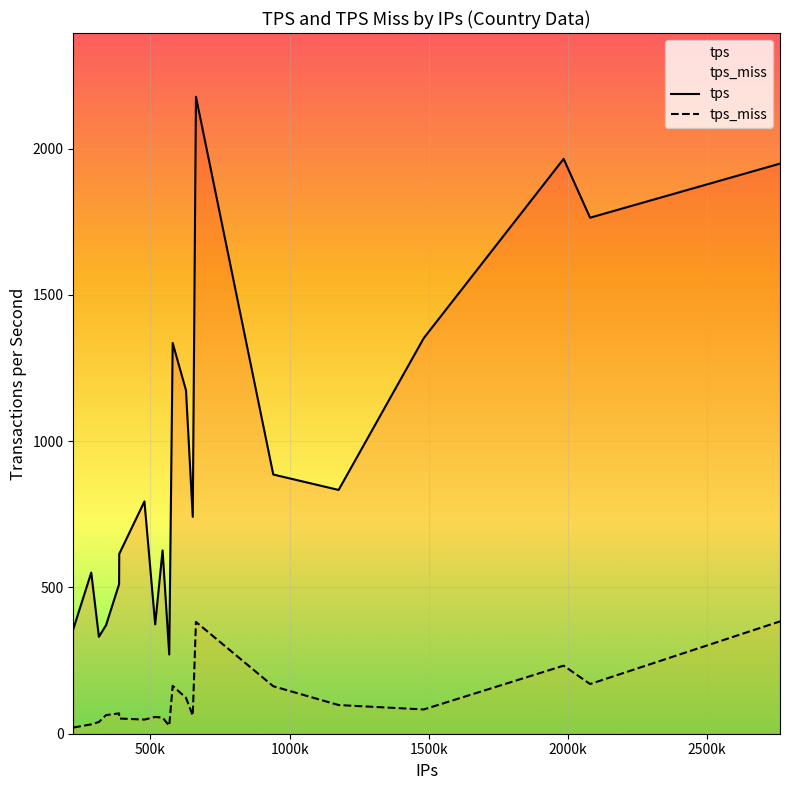

True or false: tps and tps_miss intersect in this chart.

False